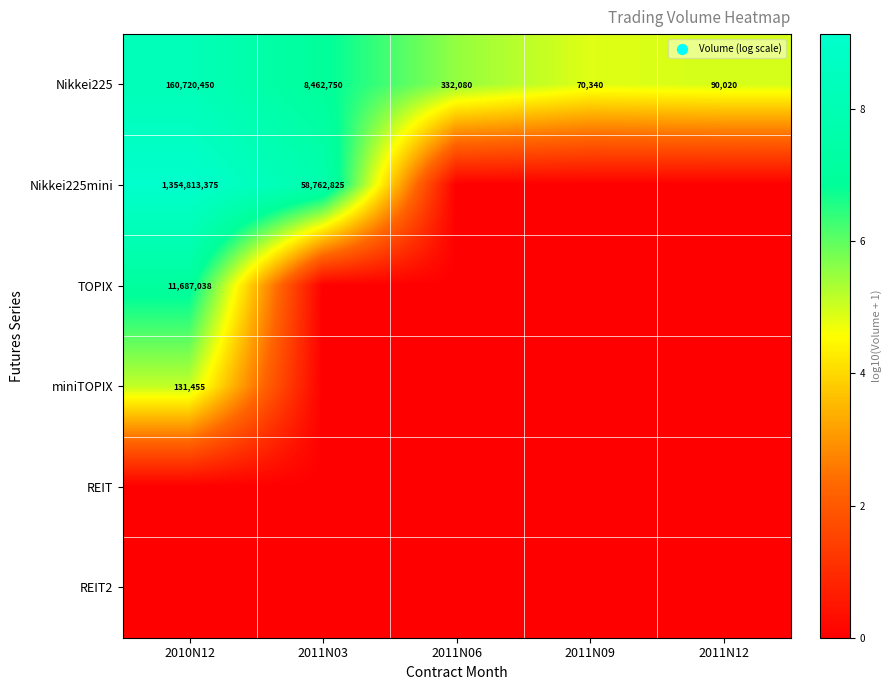

Read the Nikkei225 value at 2011N06, to the nearest 50.

332100